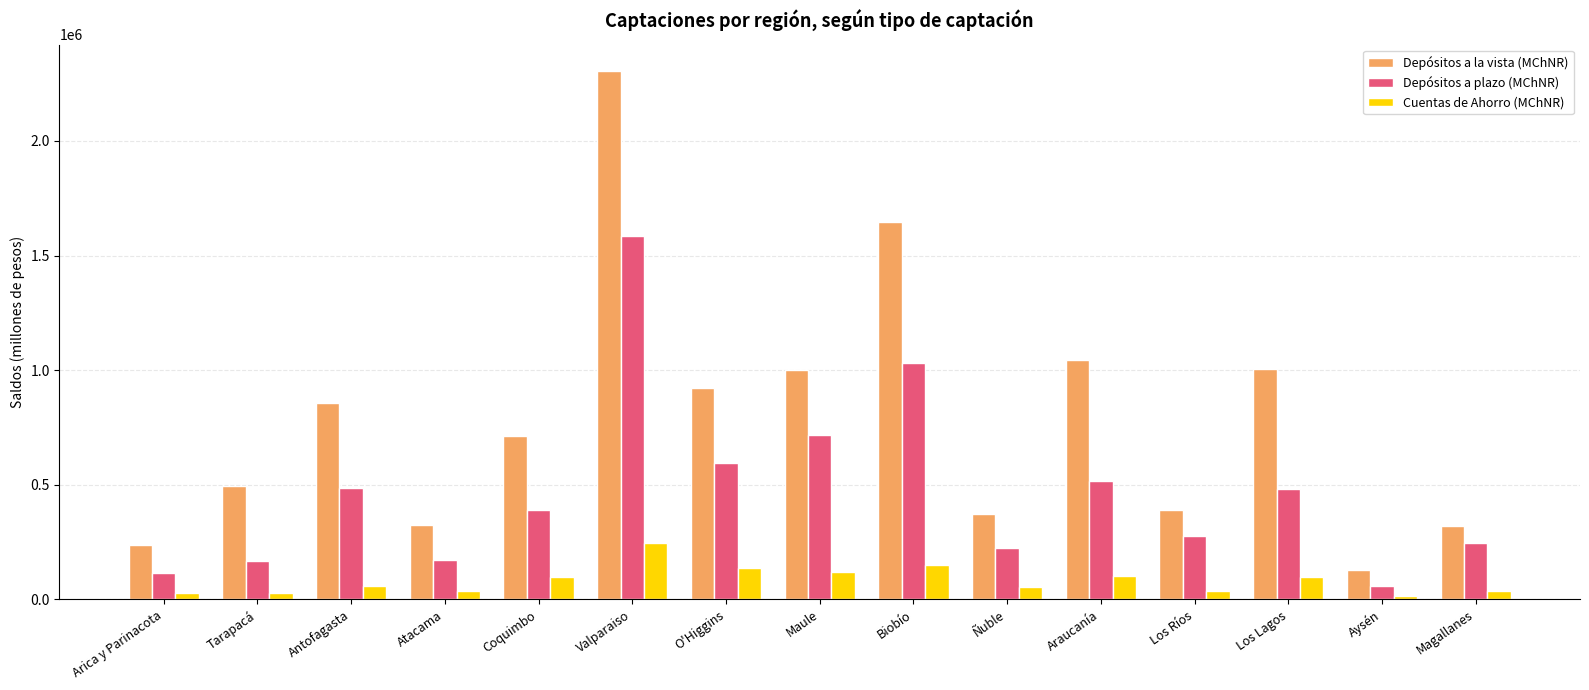

Which series has the widest spread of values?

Depósitos a la vista (MChNR)